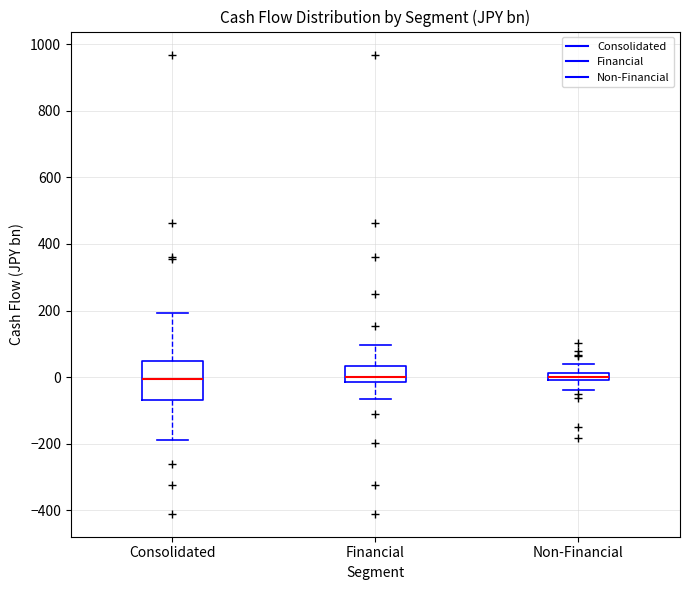

Where is the upper edge of the box for Financial on the y-axis? The values are not printed on the chart, so give them approximately, as read against the axis.

40